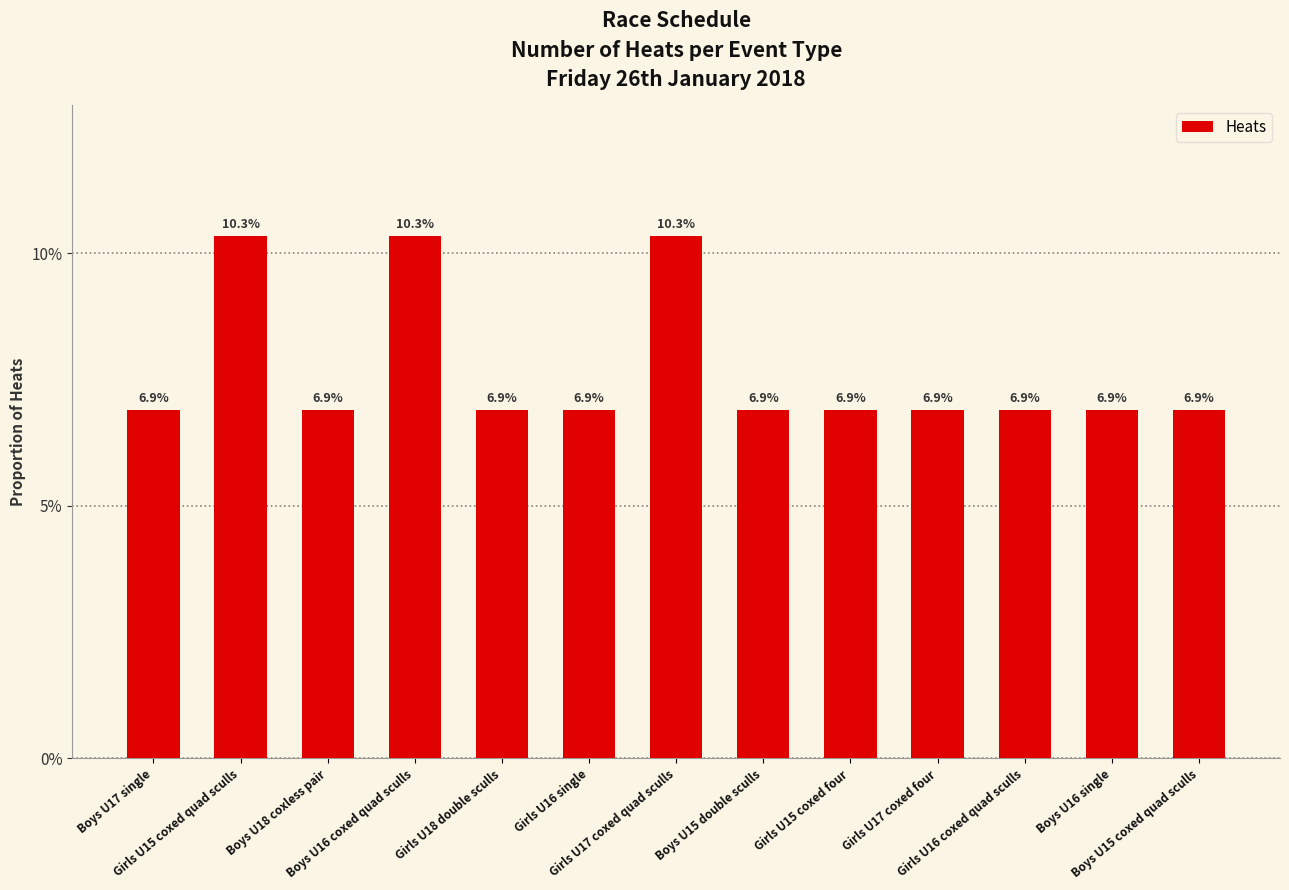

What is the average value?

0.1